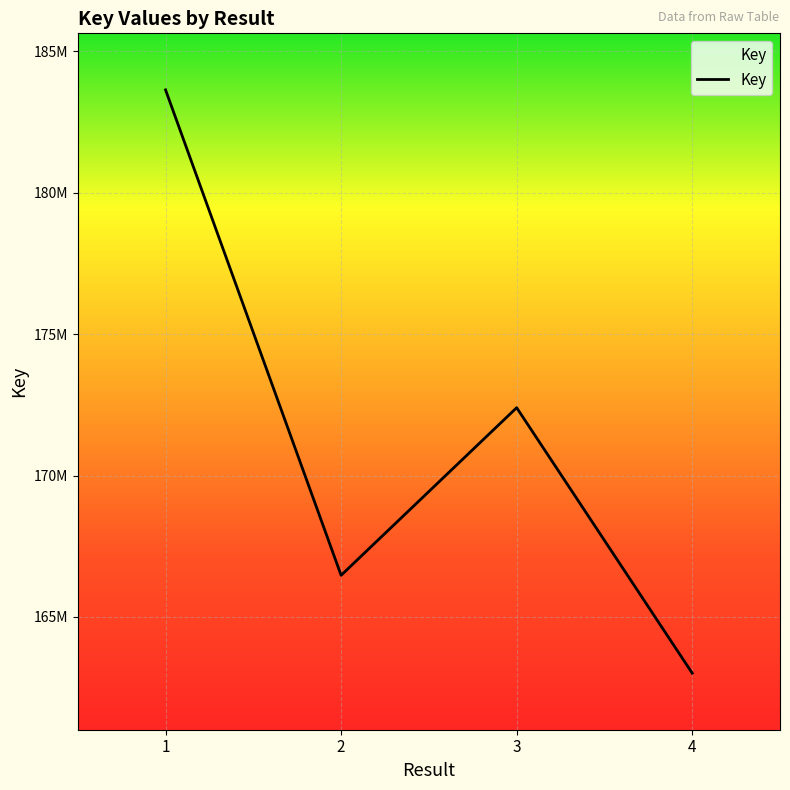

Does the chart have visible grid lines?

Yes